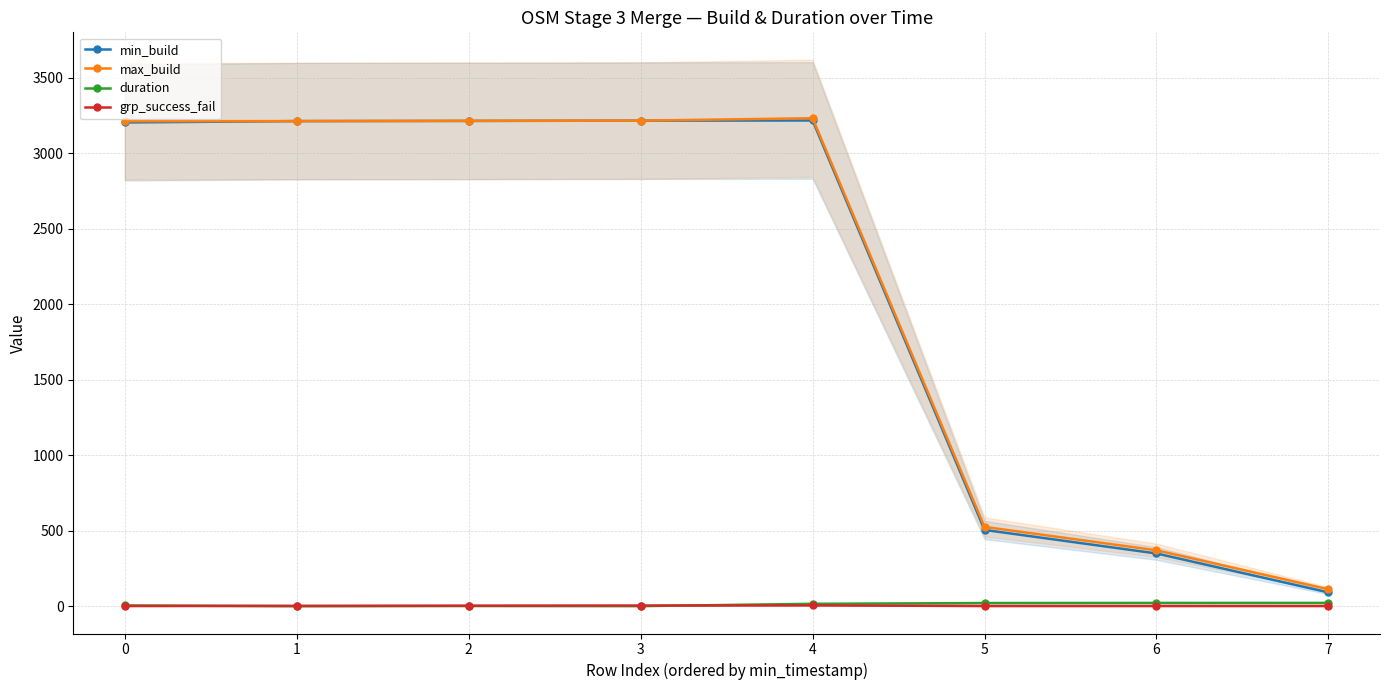

True or false: min_build and grp_success_fail cross at least once.

False